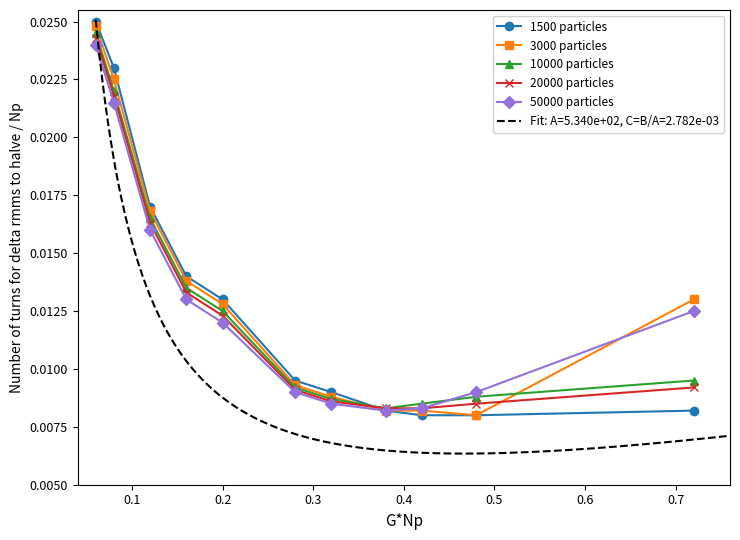

Count the 1500 particles values in the range 0 to 1.

11